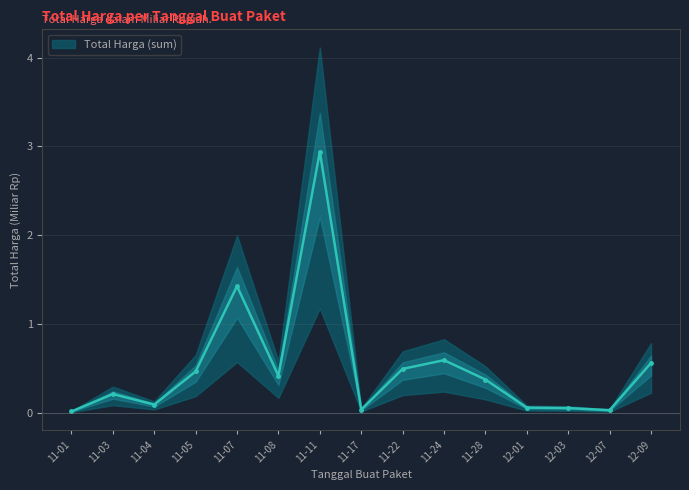

What value does the data have at 12-01?

0.1